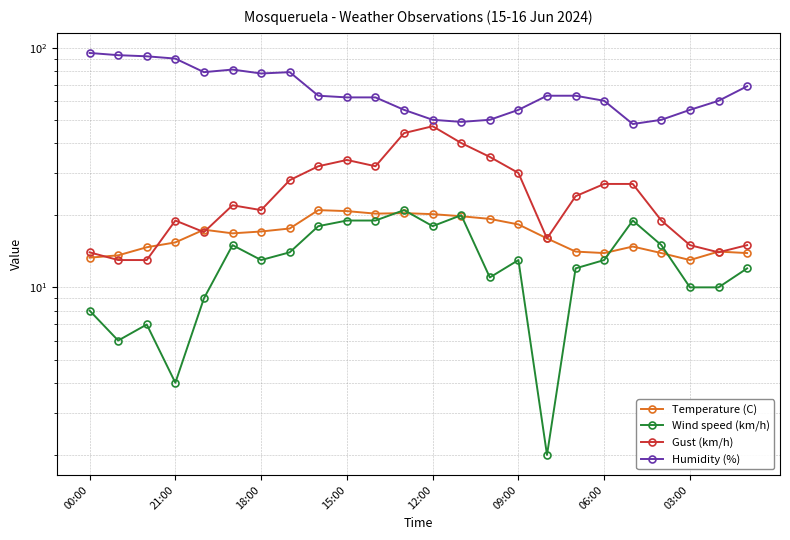

Does the chart have visible grid lines?

Yes